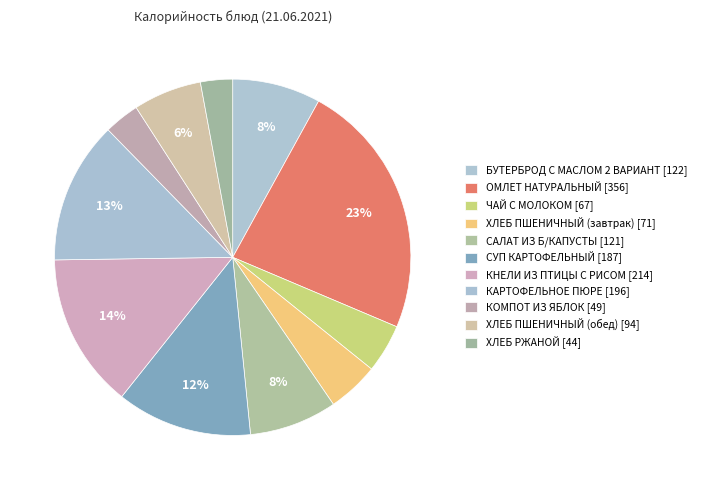

To the nearest percent, what percentage of the pie is ХЛЕБ ПШЕНИЧНЫЙ (обед)?

6%